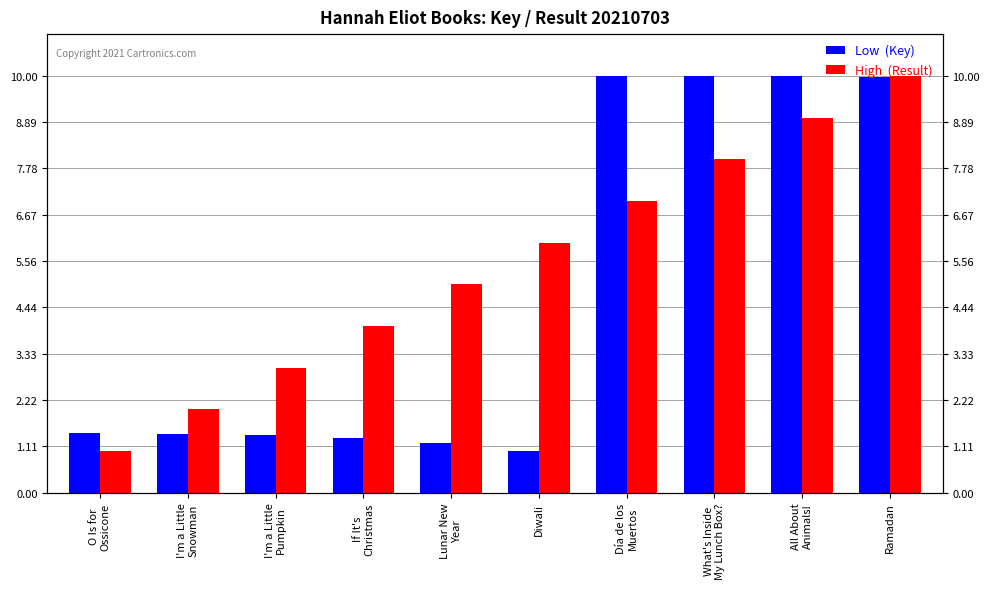

Between O Is for
Ossicone and I'm a Little
Snowman, which series saw the biggest shift?

High  (Result)